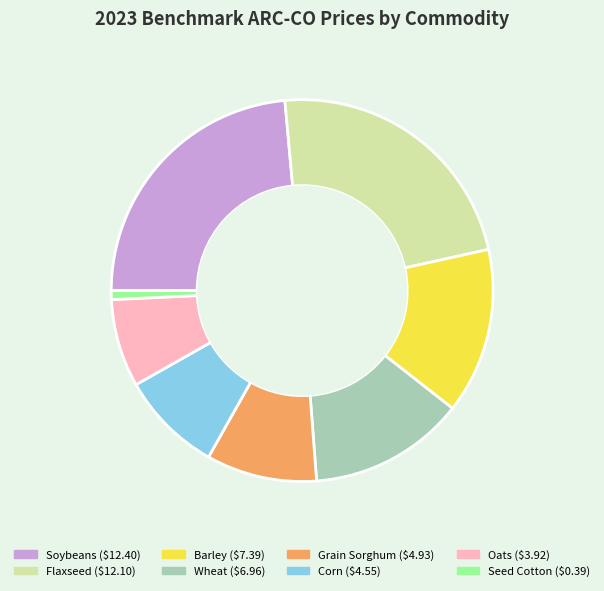

Is there any slice that represents more than half of the pie?

No